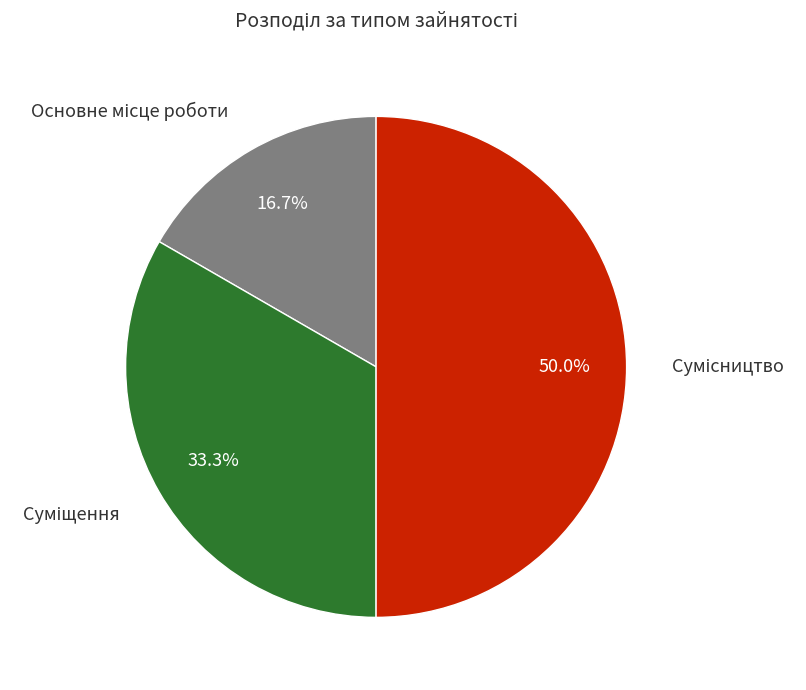

Does any single category account for the majority?

No